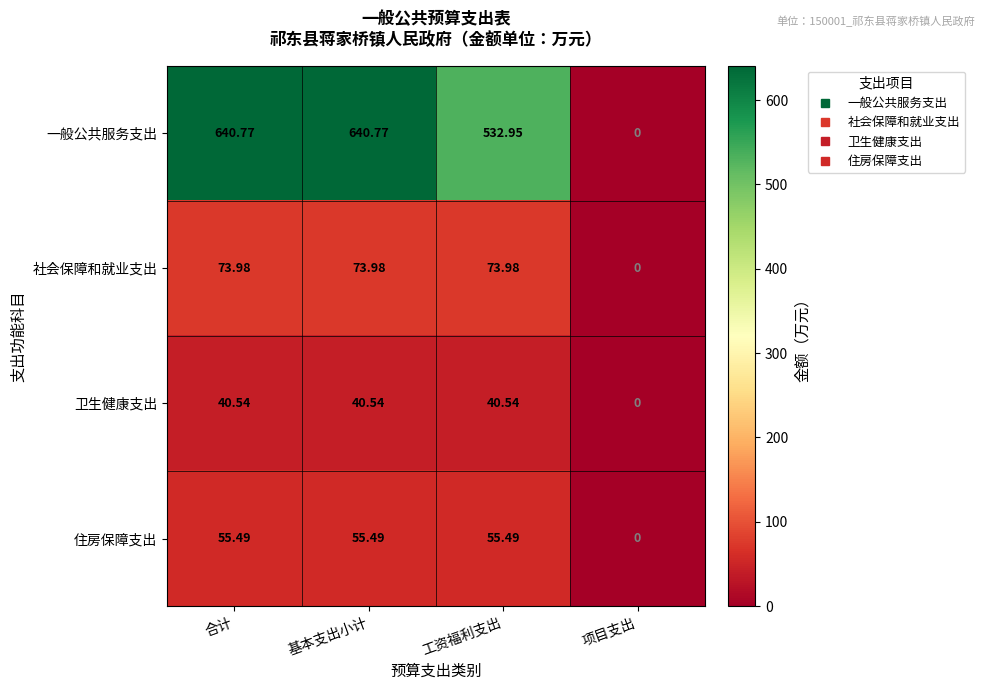

Which label corresponds to the smallest value in the chart?

项目支出